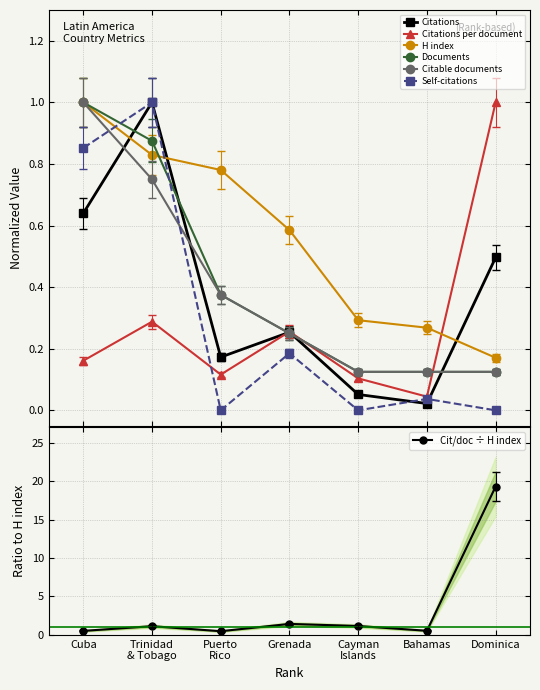

Which series ends up on top after the final intersection of Citations and H index?

Citations